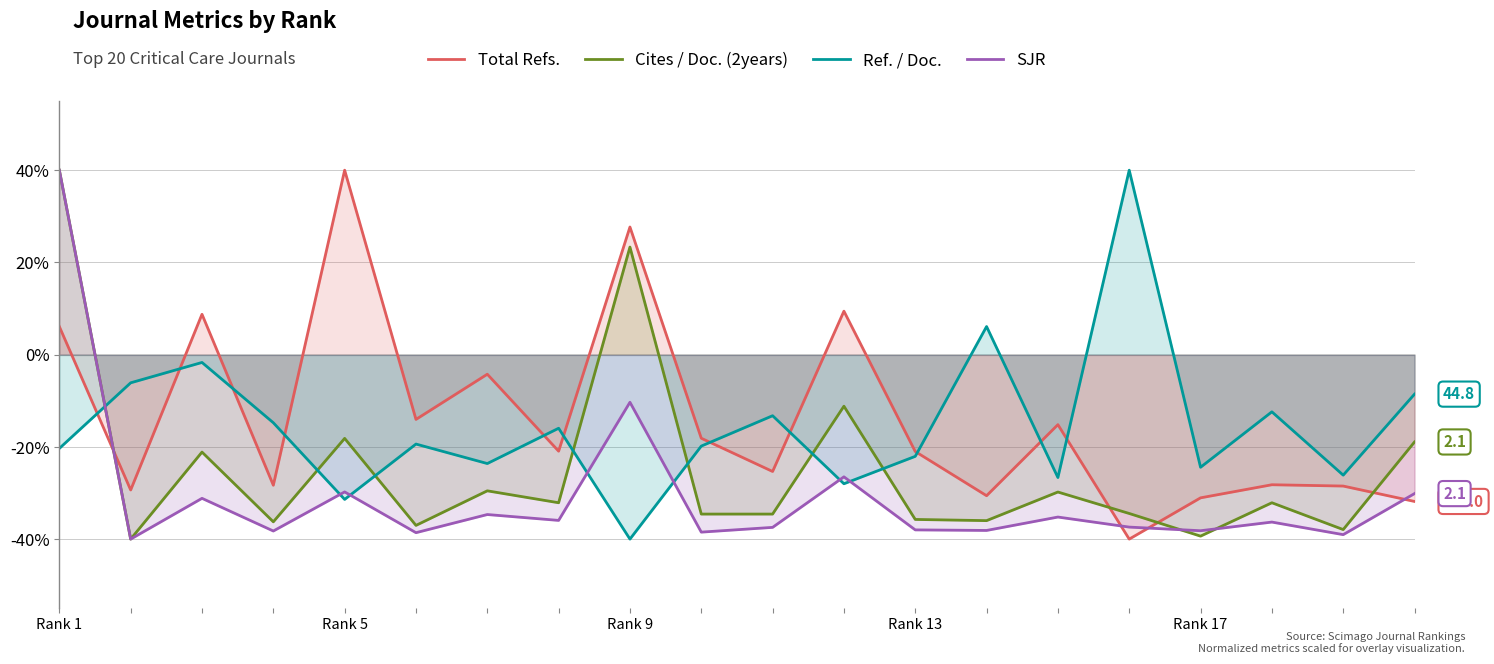

List the series in order of their peak value, highest first.

Total Refs., Cites / Doc. (2years), Ref. / Doc., SJR